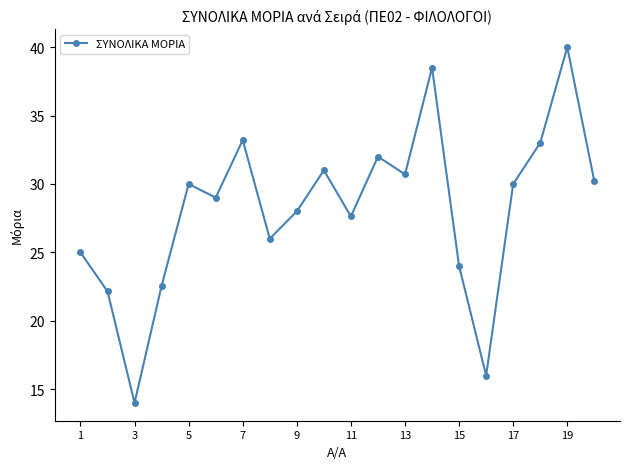

How many interior local valleys (lower than both neighbors) does the data have?

6